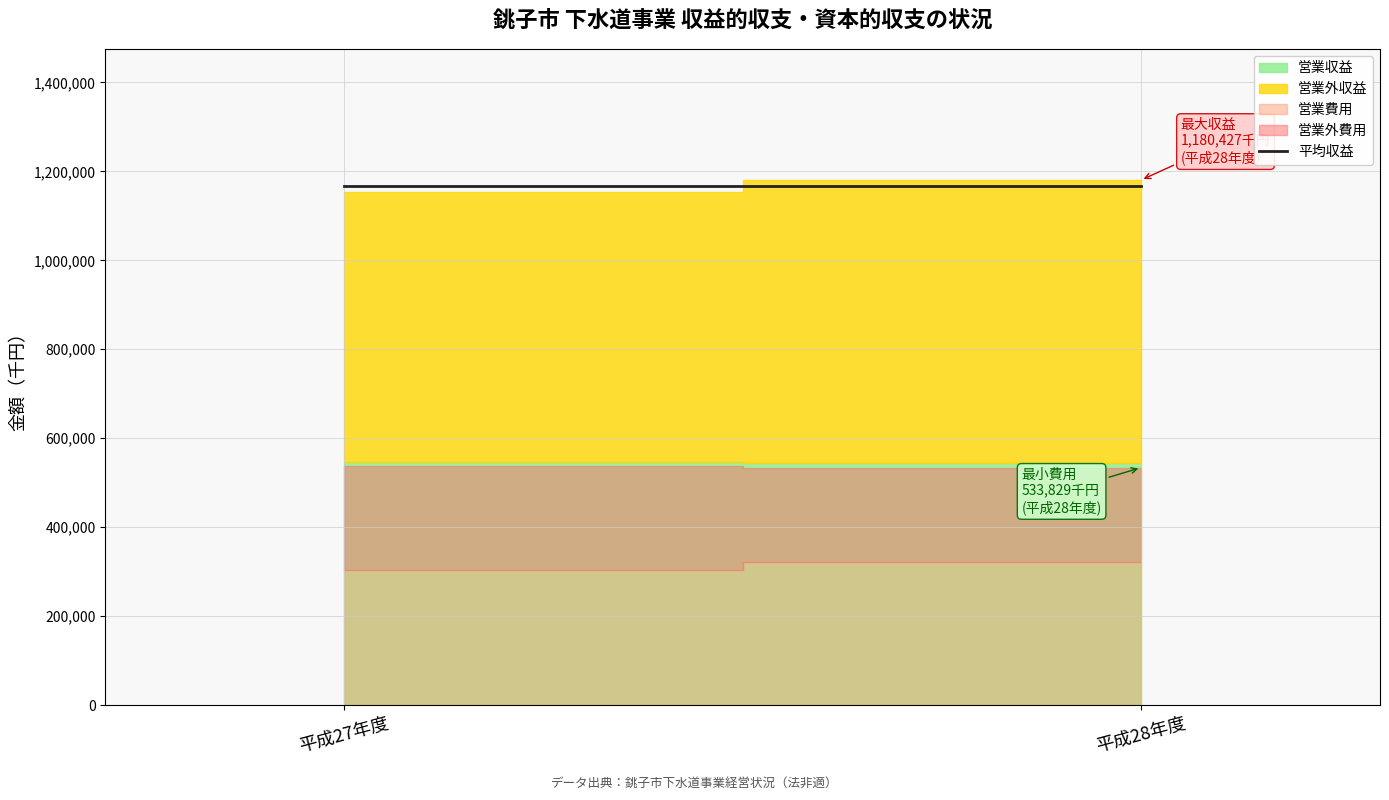

Does the chart have visible grid lines?

Yes